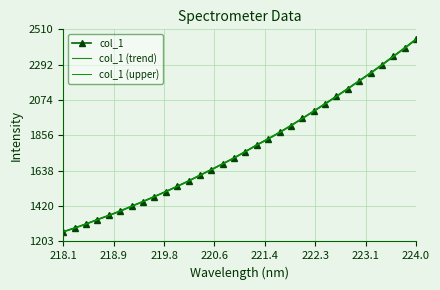

What is the maximum value shown in the chart?

2450.3